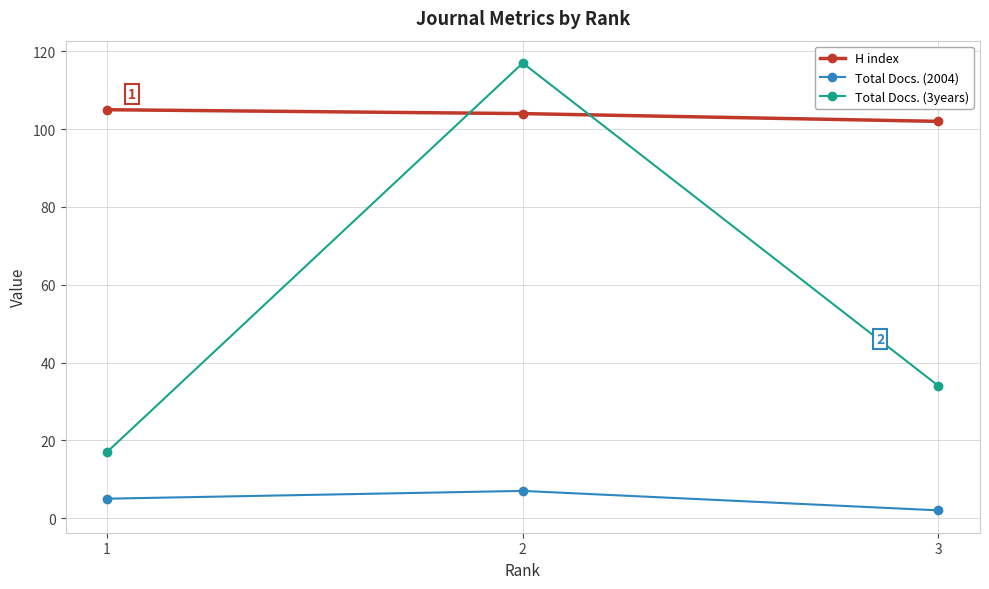

How many data points in Total Docs. (2004) are less than 5?

1